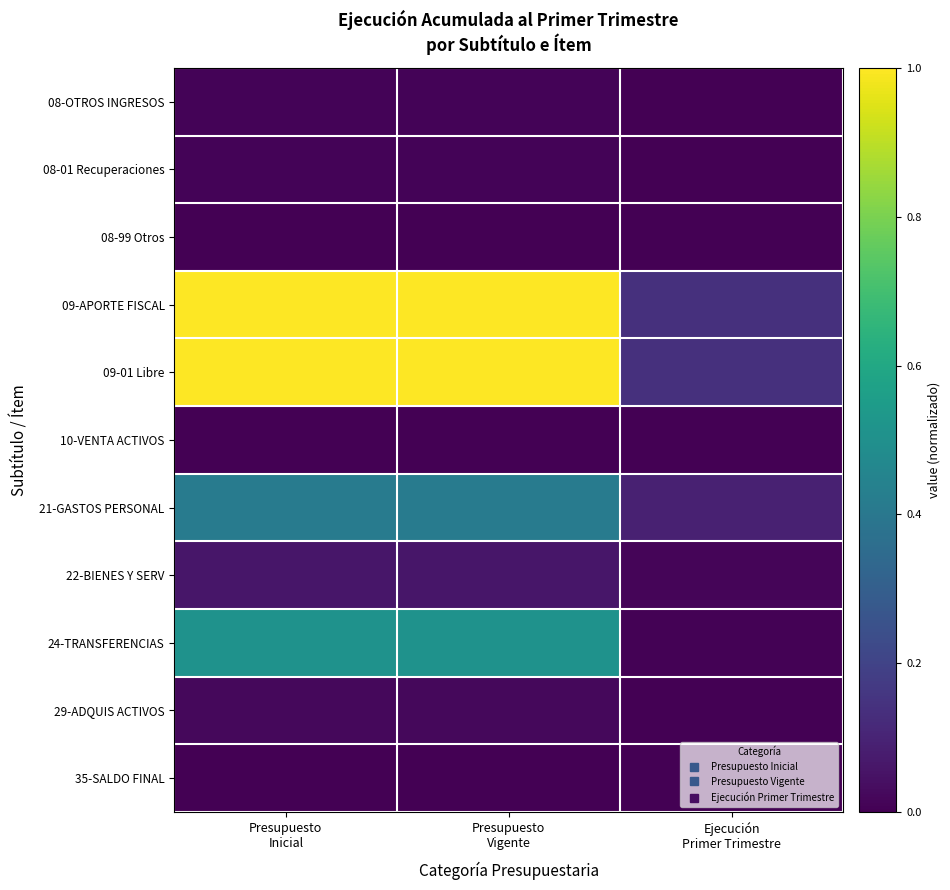

What is the total value across all series at Presupuesto
Inicial?

3.0